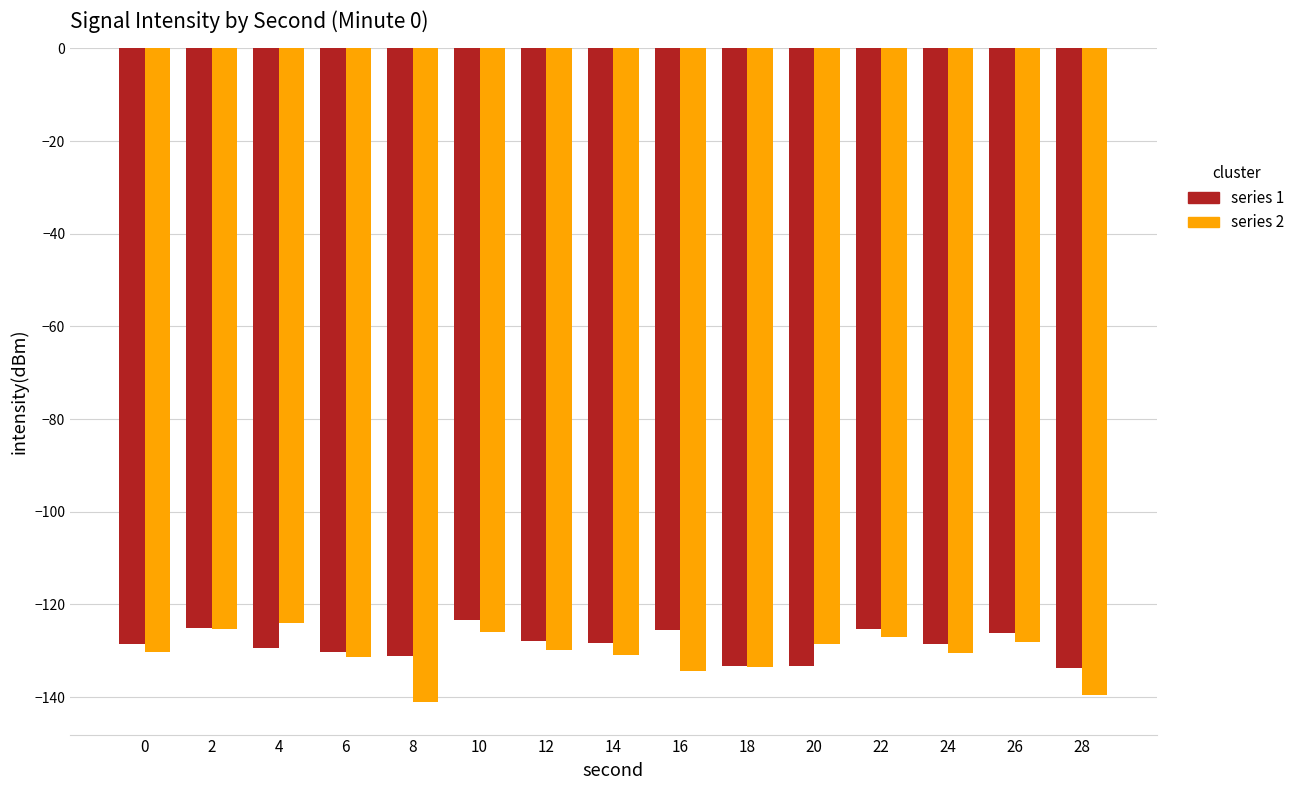

What is the total value across all series at 2?

-250.4